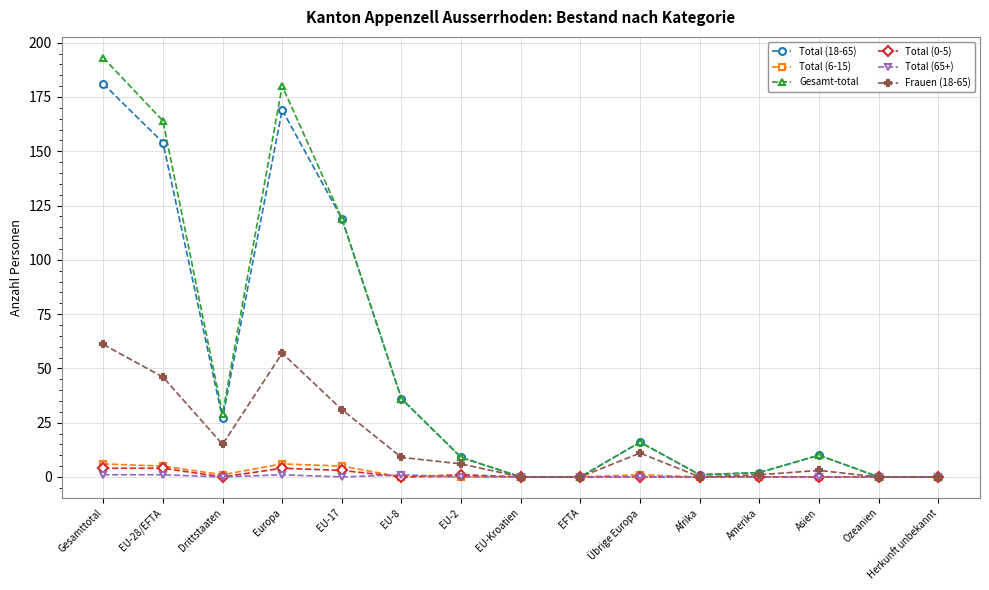

How many lines are shown in the chart?

6